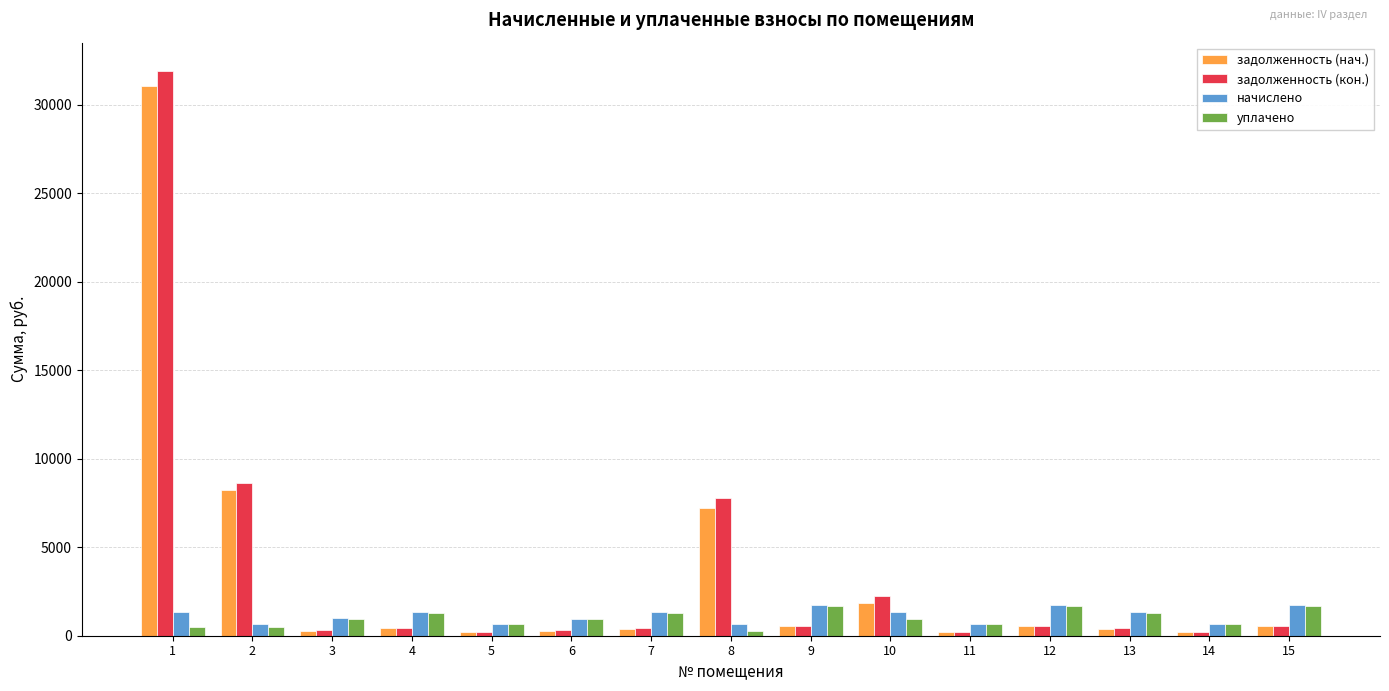

What is the average value of the начислено series?

1146.7